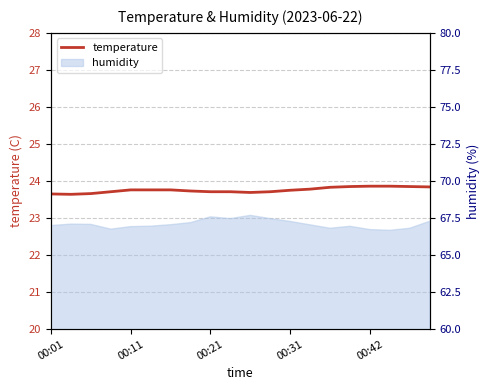

Does the chart display data point markers on the line(s)?

No